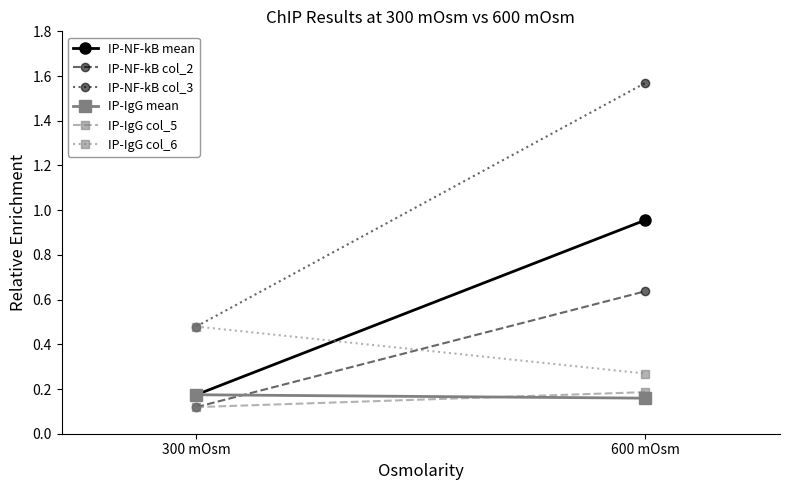

How many distinct data groups are displayed?

6